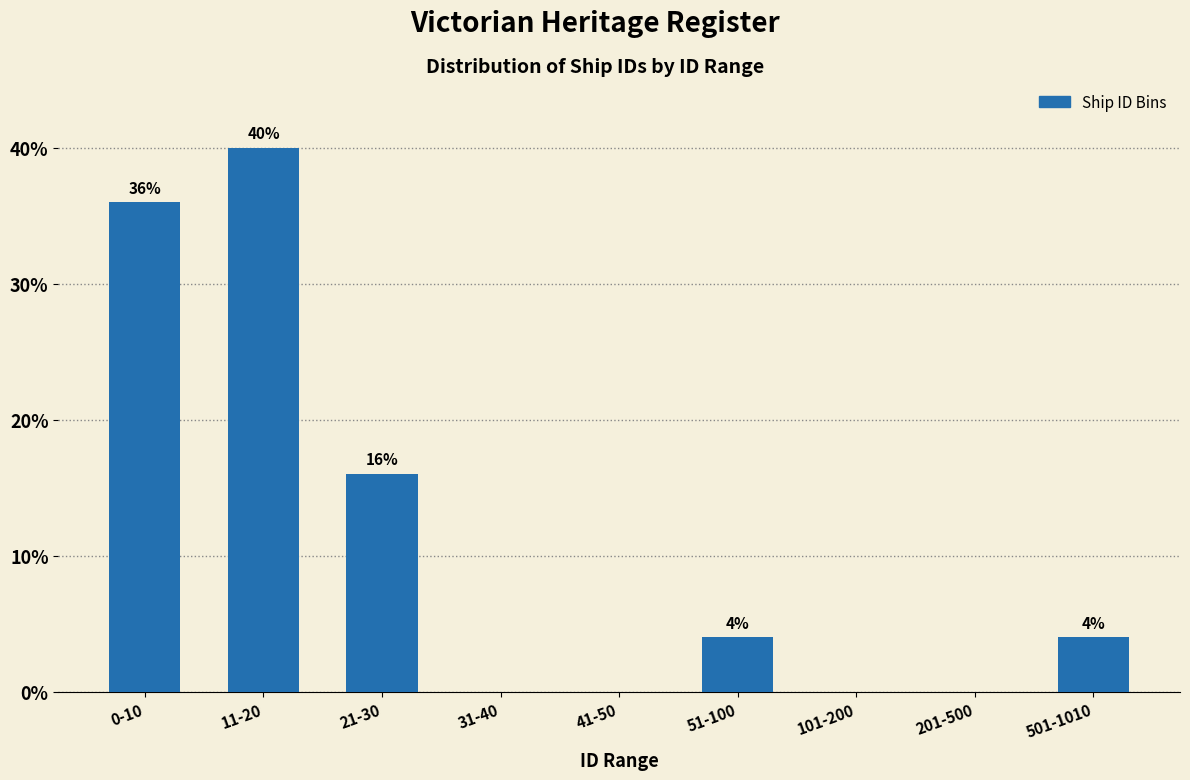

Reading left to right, list all the values displayed in this chart.

0-10=36	11-20=40	21-30=16	31-40=0	41-50=0	51-100=4	101-200=0	201-500=0	501-1010=4